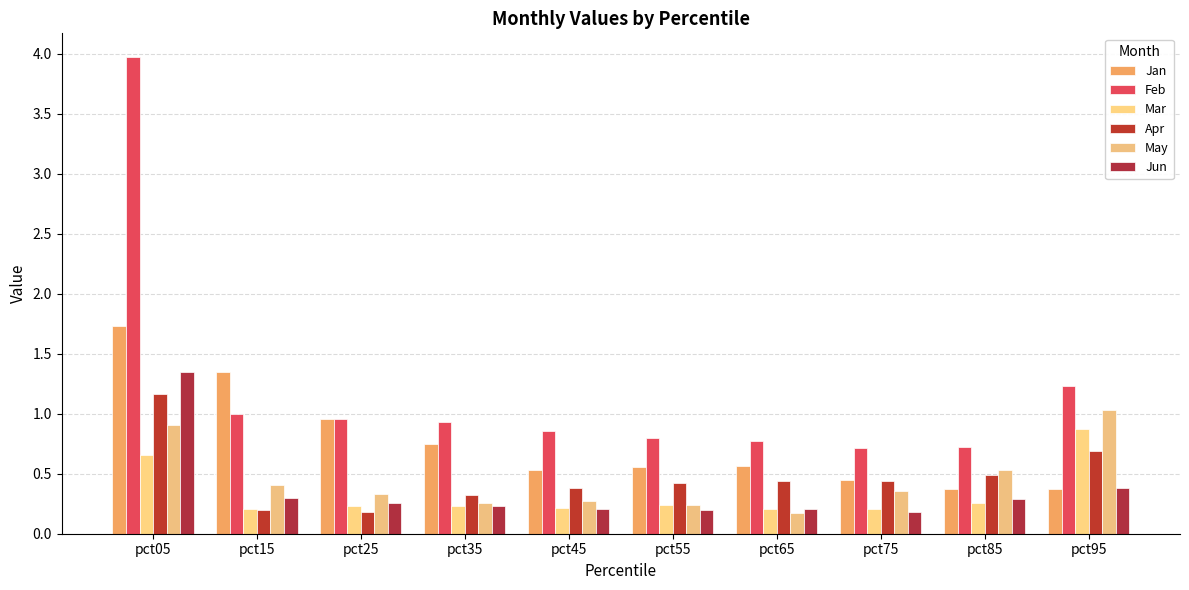

What is the value of the Jun bar at the 10th from the left?

0.4